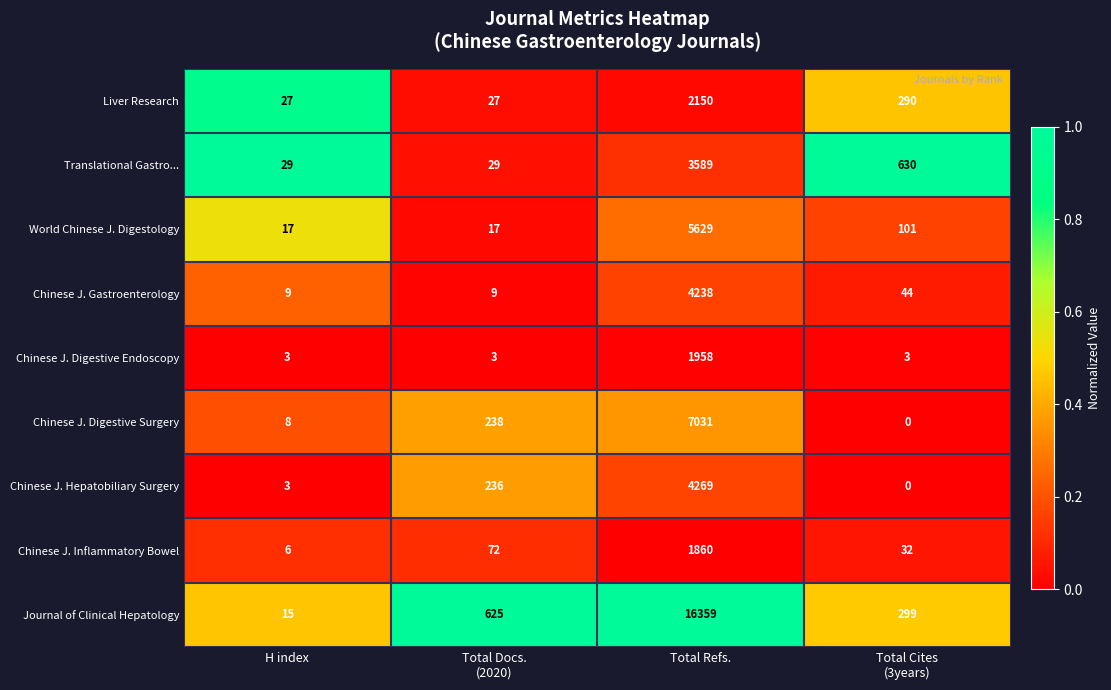

Rank the series by their maximum value, from lowest to highest.

Chinese J. Inflammatory Bowel, Chinese J. Digestive Endoscopy, Liver Research, Translational Gastro..., Chinese J. Gastroenterology, Chinese J. Hepatobiliary Surgery, World Chinese J. Digestology, Chinese J. Digestive Surgery, Journal of Clinical Hepatology